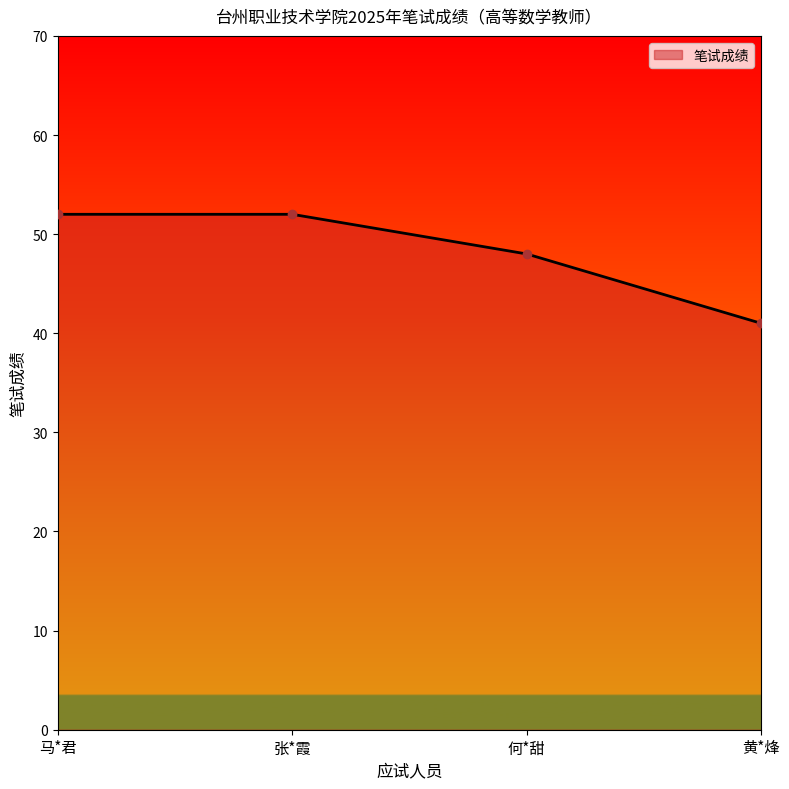

Reading right to left, transcribe all the data shown in this chart.

41	48	52	52